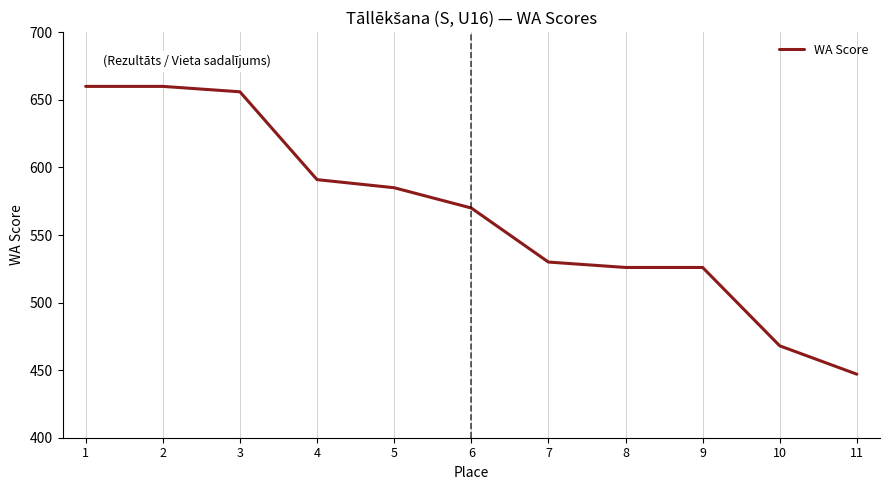

Is this an area chart (filled region under the line)?

No